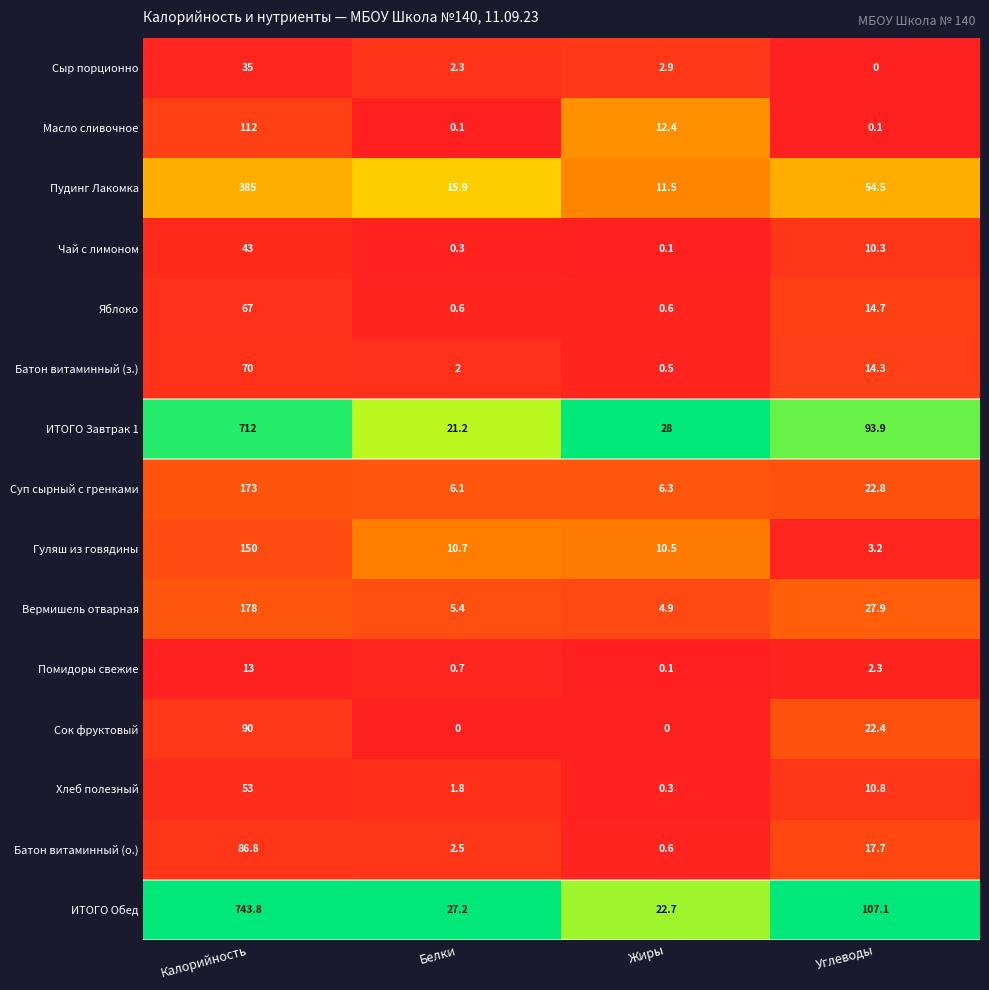

What is the maximum value shown in the chart?

743.8